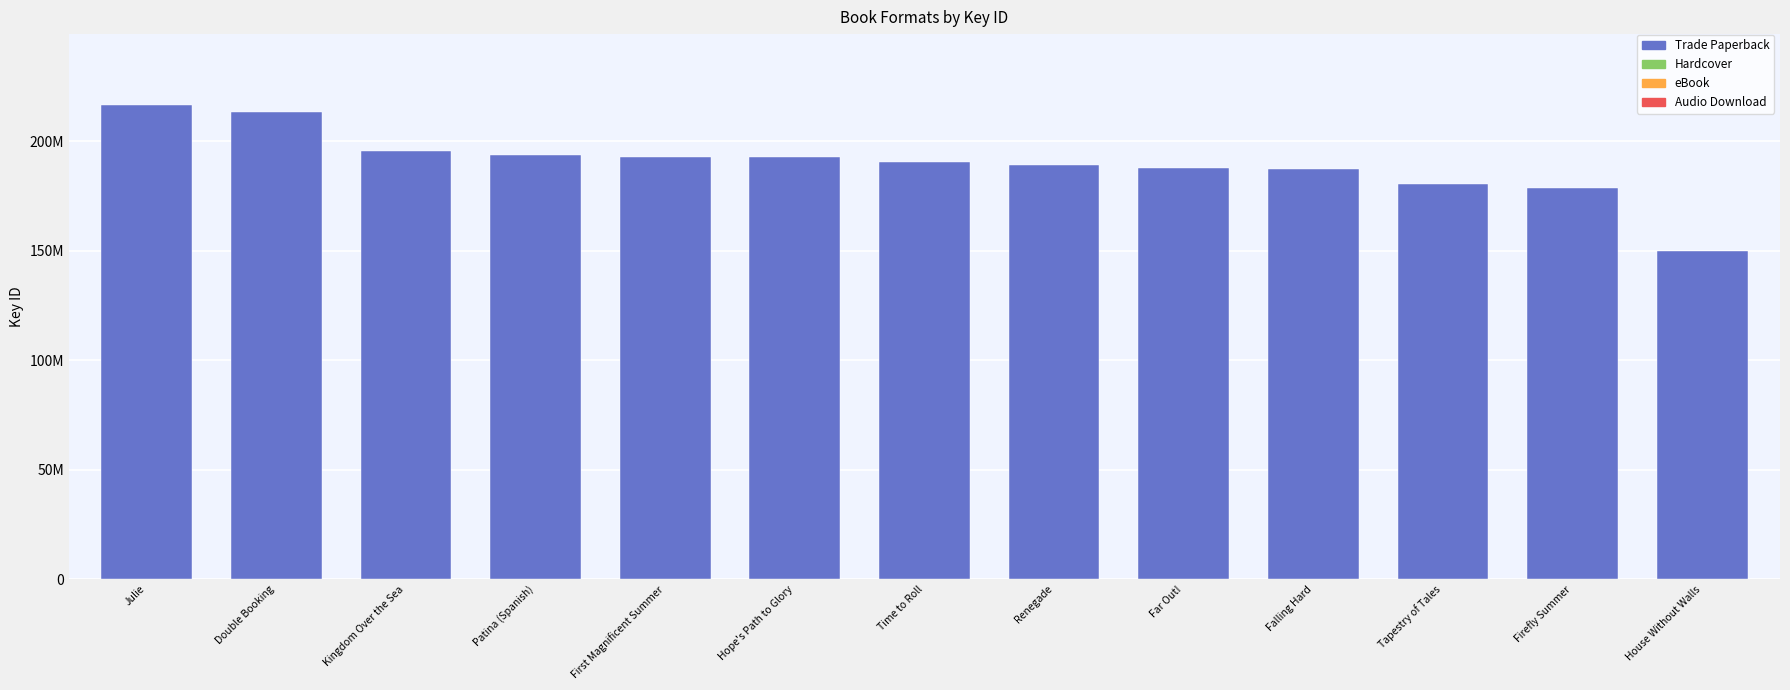

What is the label of the 13th bar from the left?

House Without Walls